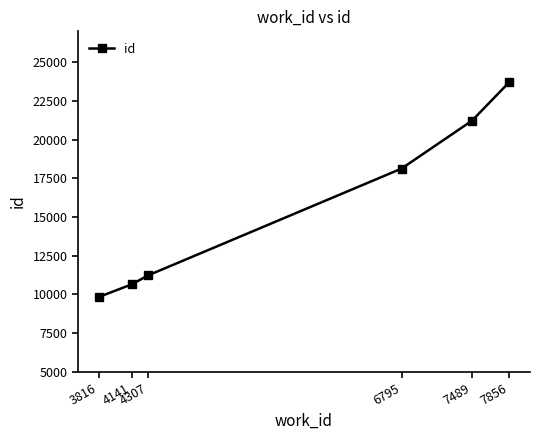

Reading left to right, transcribe all the data shown in this chart.

3816=9825	4141=10646	4307=11239	6795=18130	7489=21232	7856=23731